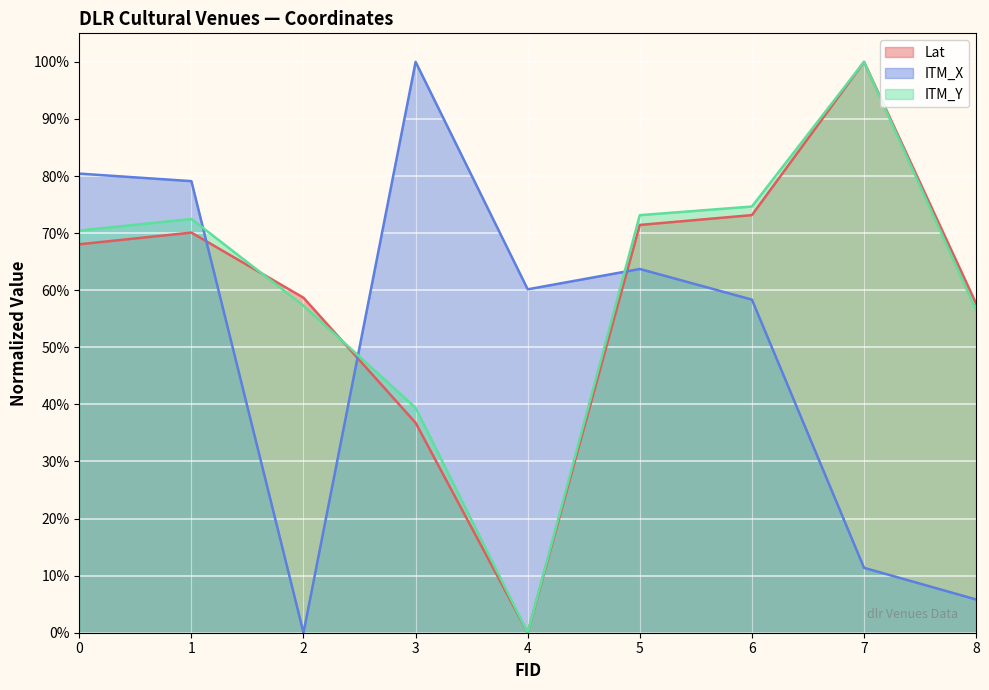

What is the total value across all series at 8?

1.2